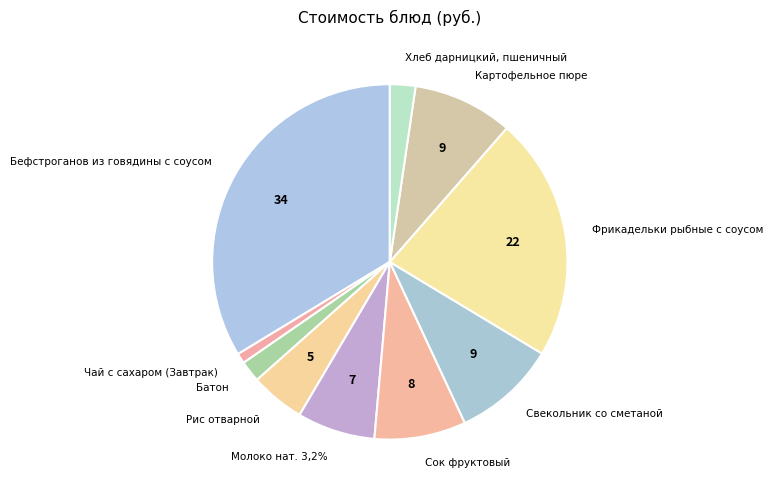

What portion of the pie excludes Батон?

98.1%